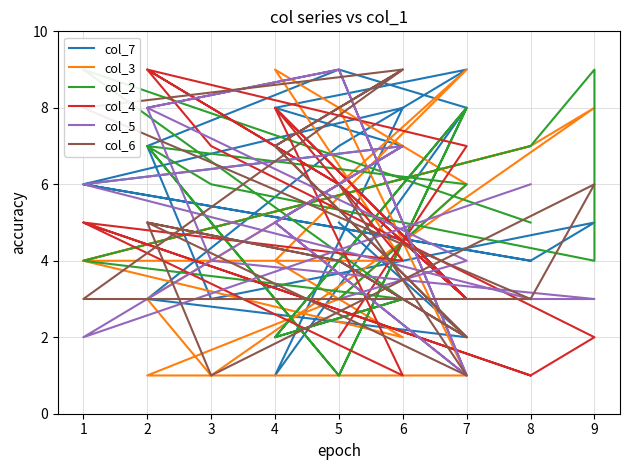

At which category is the sum across all series the highest?

4